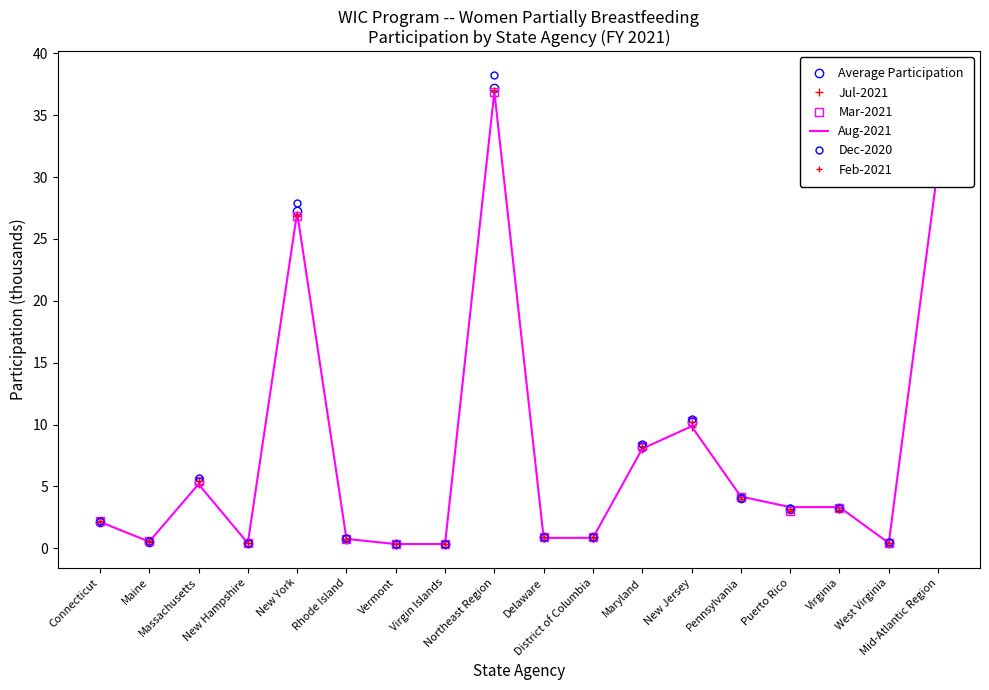

What is the value of the Feb-2021 point at the 15th from the left?

3.1